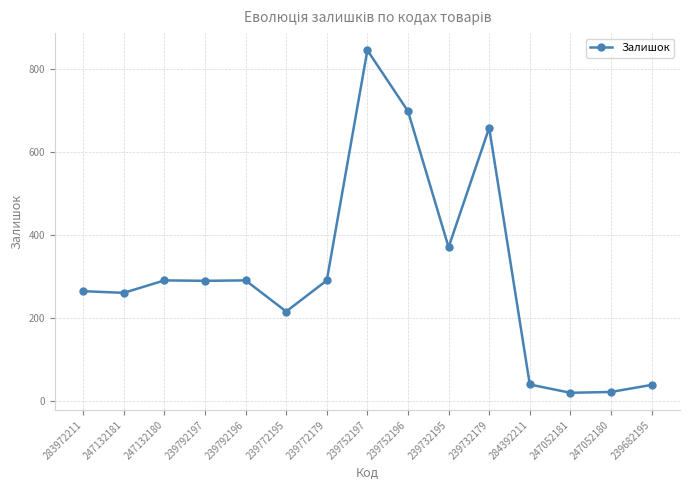

True or false: the data shows 125 at 283972211.

False